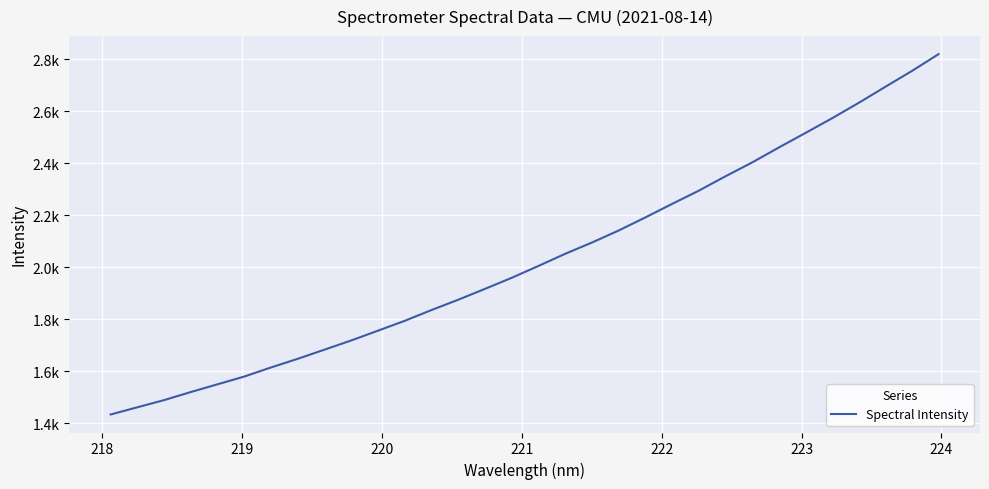

What is the maximum value shown in the chart?

2819.5